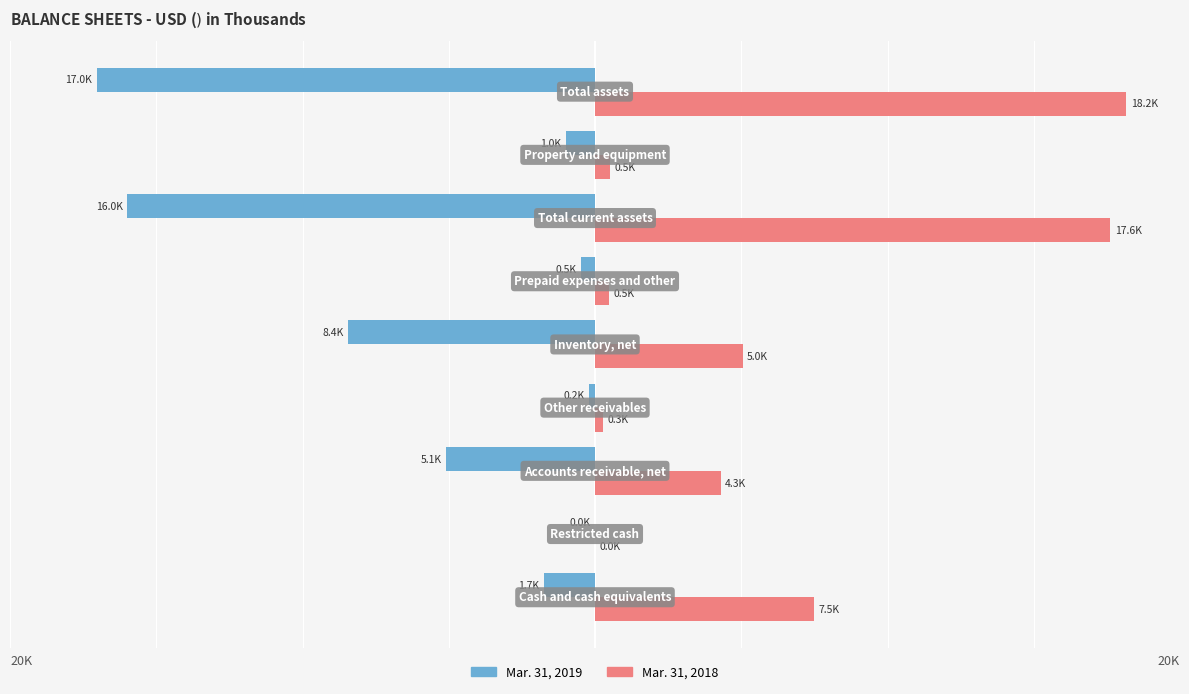

Which series has the largest total across all categories?

Mar. 31, 2018